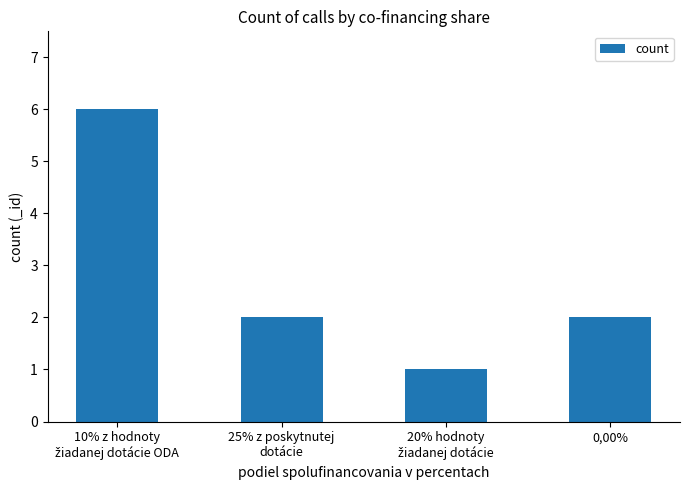

What is the sum of all values?

11